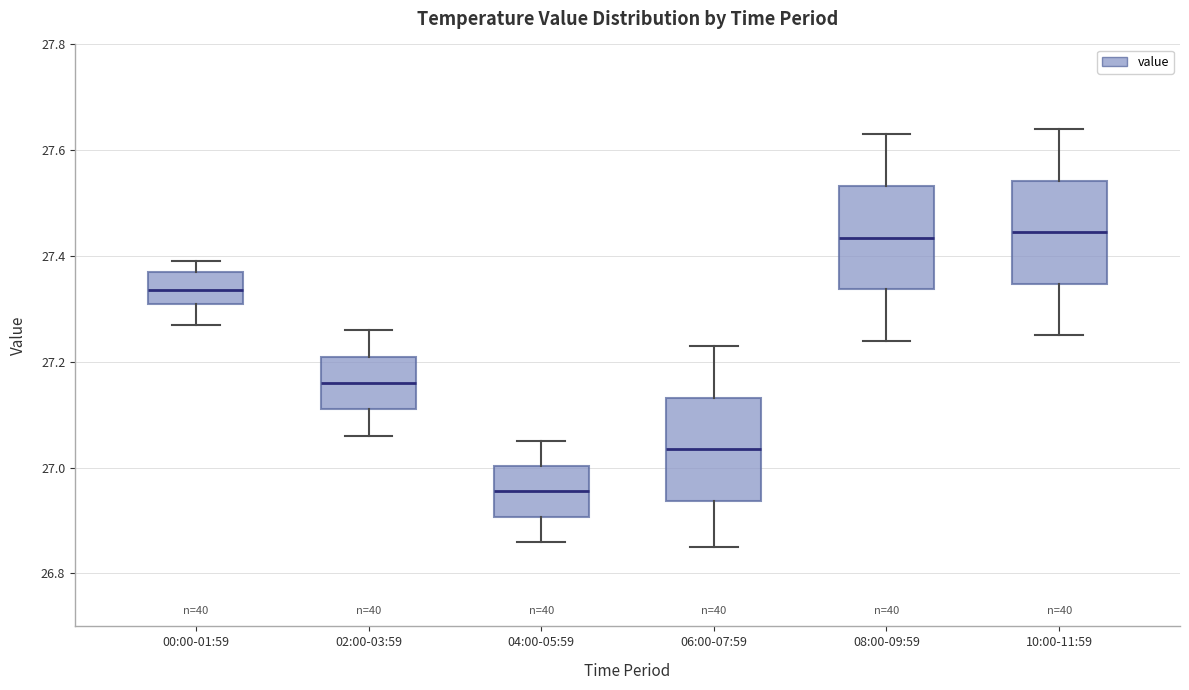

Reading left to right, read every box against the y-axis: the position of its median line, the range the box covers, and the ends of its whiskers. The values are not printed on the chart, so give them approximately, as read against the axis.

00:00-01:59: median 27.34, box 27.32 to 27.38, whiskers 27.28 to 27.40
02:00-03:59: median 27.16, box 27.12 to 27.22, whiskers 27.06 to 27.26
04:00-05:59: median 26.96, box 26.90 to 27.00, whiskers 26.86 to 27.06
06:00-07:59: median 27.04, box 26.94 to 27.14, whiskers 26.86 to 27.24
08:00-09:59: median 27.44, box 27.34 to 27.54, whiskers 27.24 to 27.64
10:00-11:59: median 27.44, box 27.34 to 27.54, whiskers 27.26 to 27.64